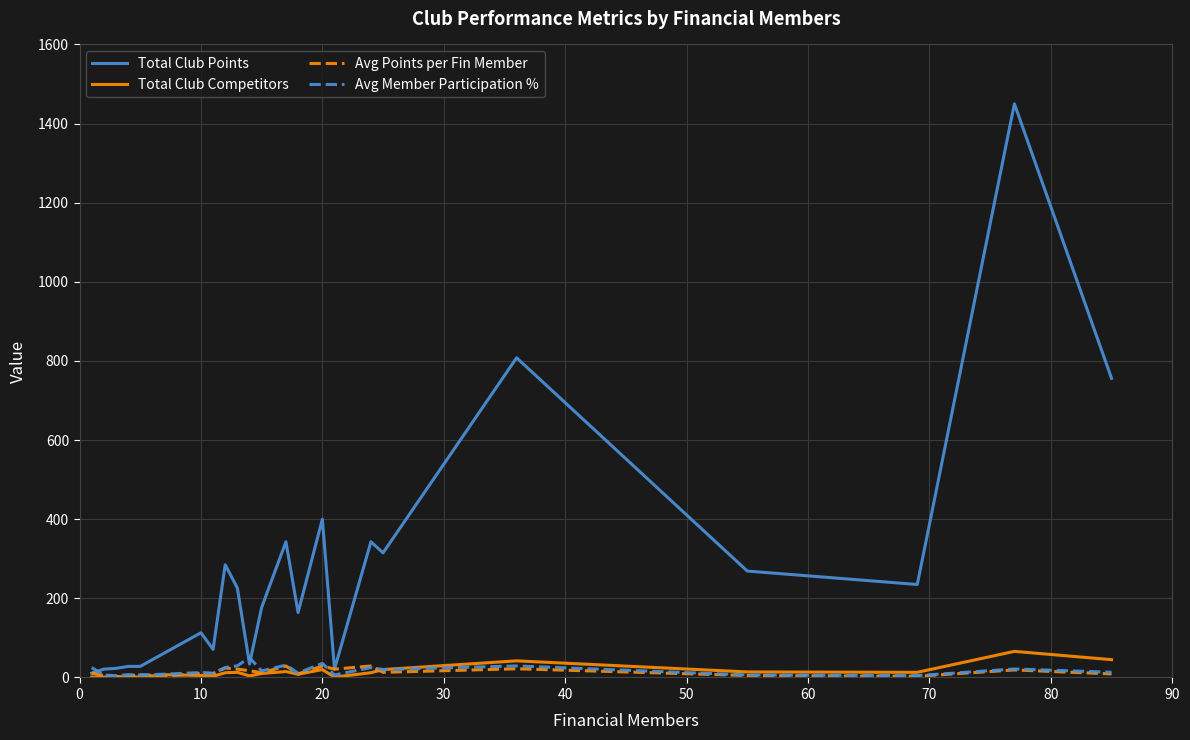

Which series has the largest range (max minus min)?

Total Club Points